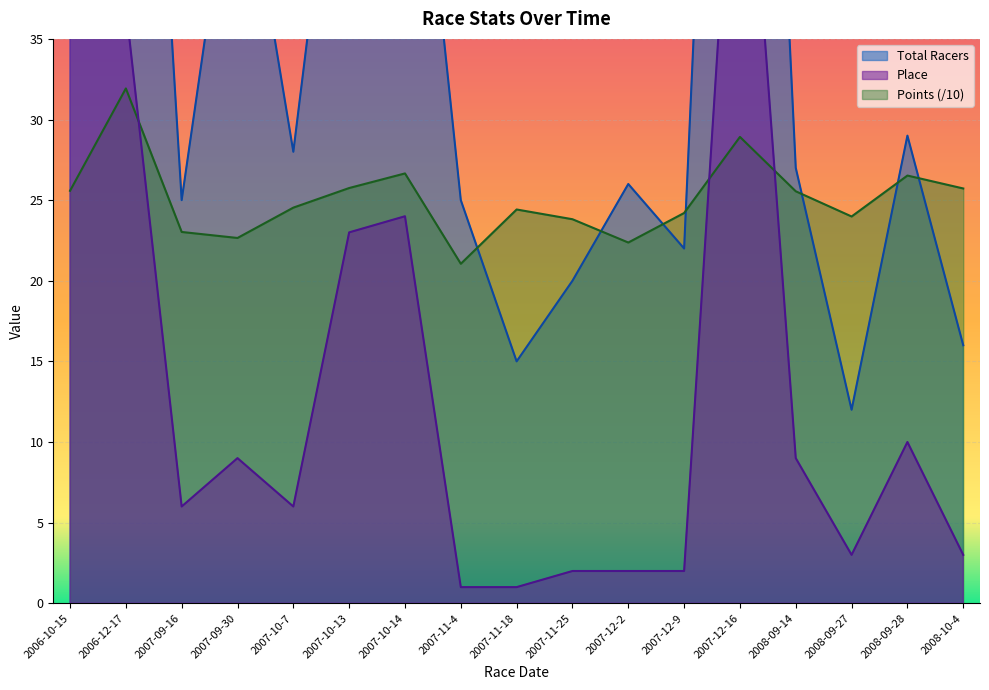

Which series changed the most between 2007-11-18 and 2007-12-2?

Total Racers